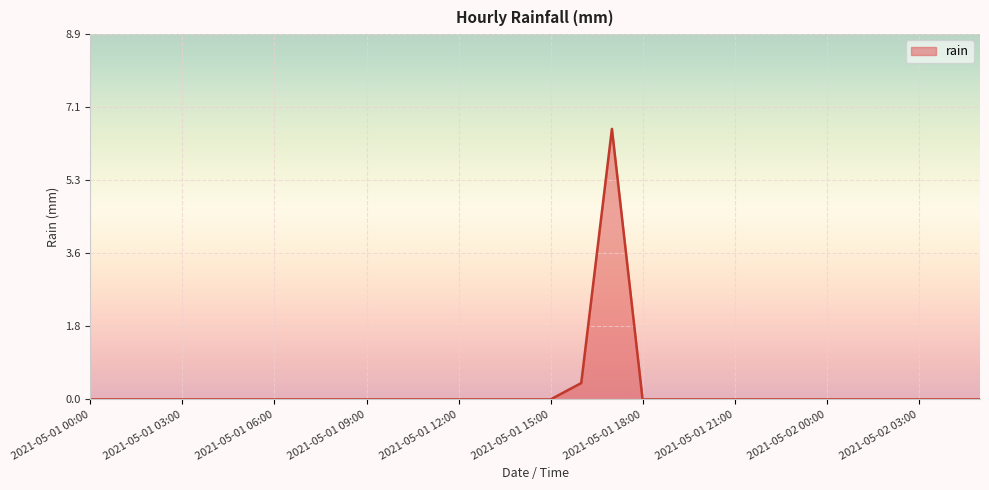

Does the chart have visible grid lines?

Yes